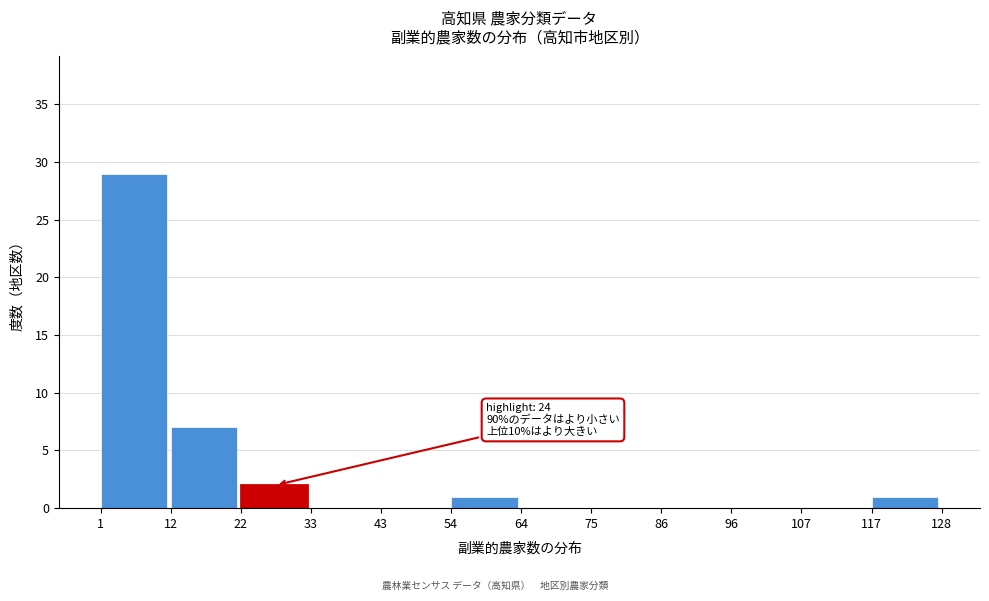

Which range on the x-axis has the tallest bar?

1 to 12